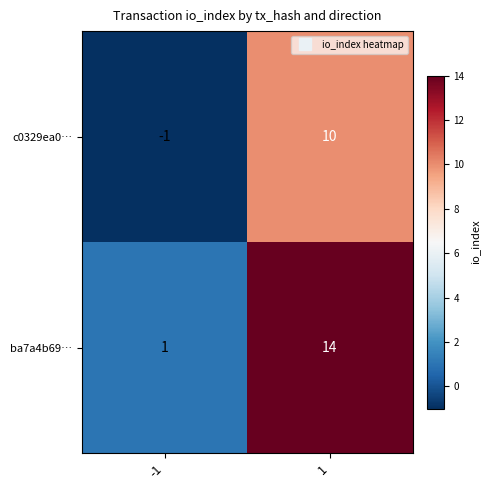

Count the number of categories in the chart.

2